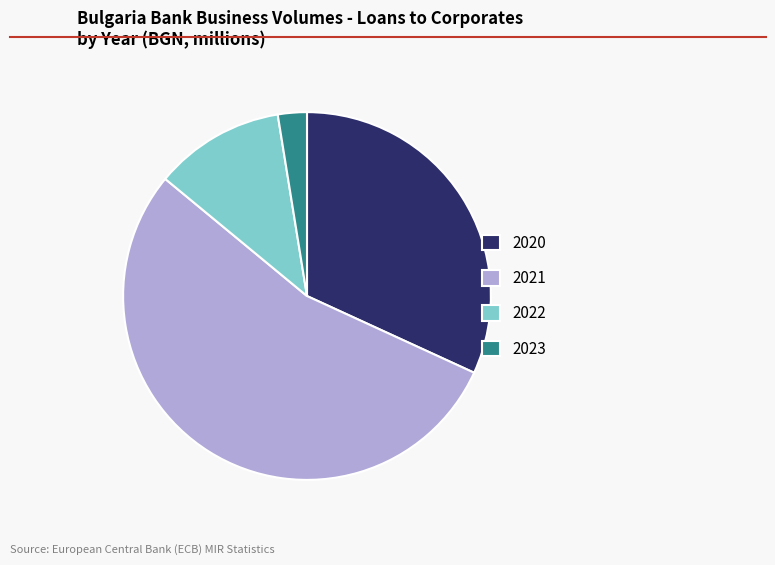

Is the sum of 2023 and 2022 greater than half?

No